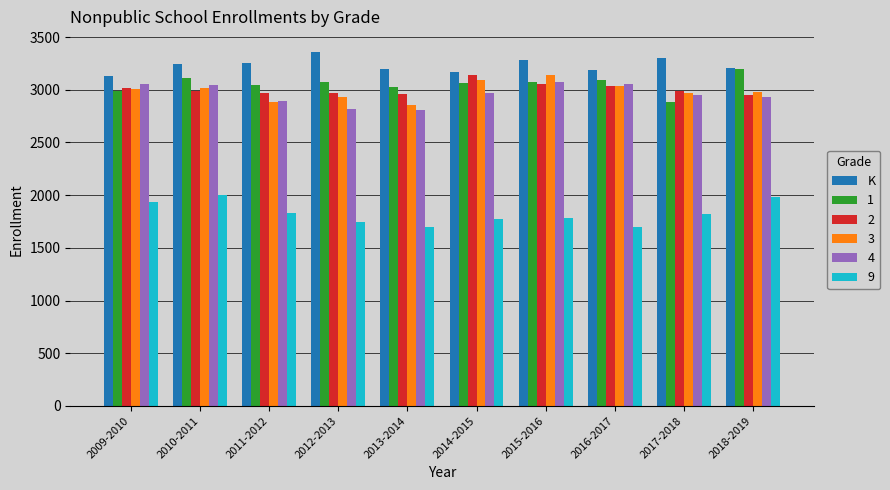

The value of 3 at 2017-2018 is 5281. True or false?

False